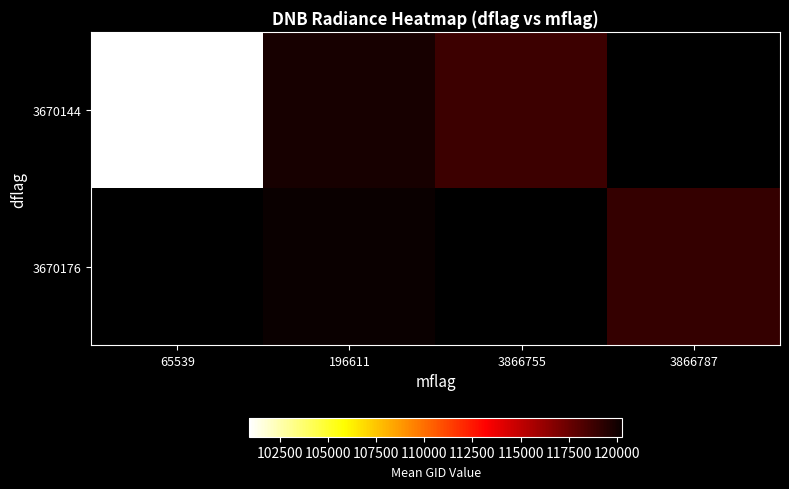

How many data points does each series have?

4